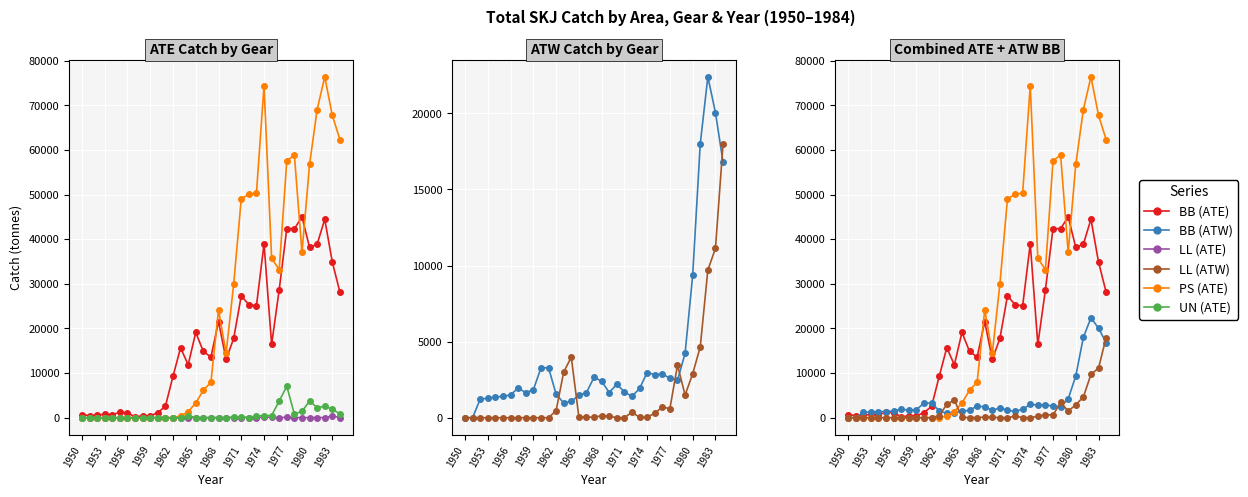

Which series has the largest range (max minus min)?

PS (ATE)